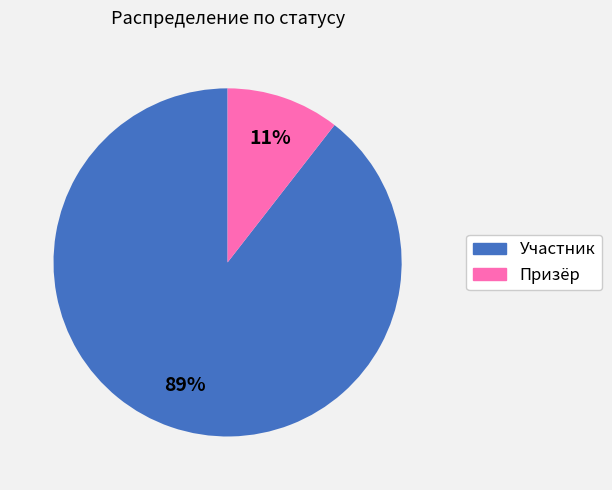

Do Участник and Призёр together represent more than half of the pie?

Yes